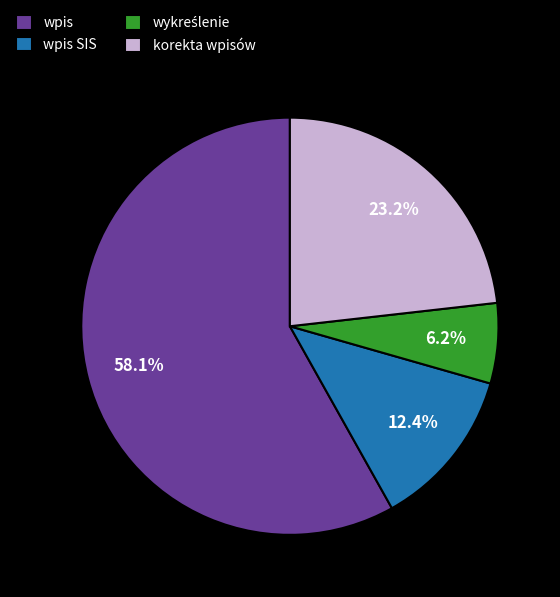

How many segments does this pie chart have?

4